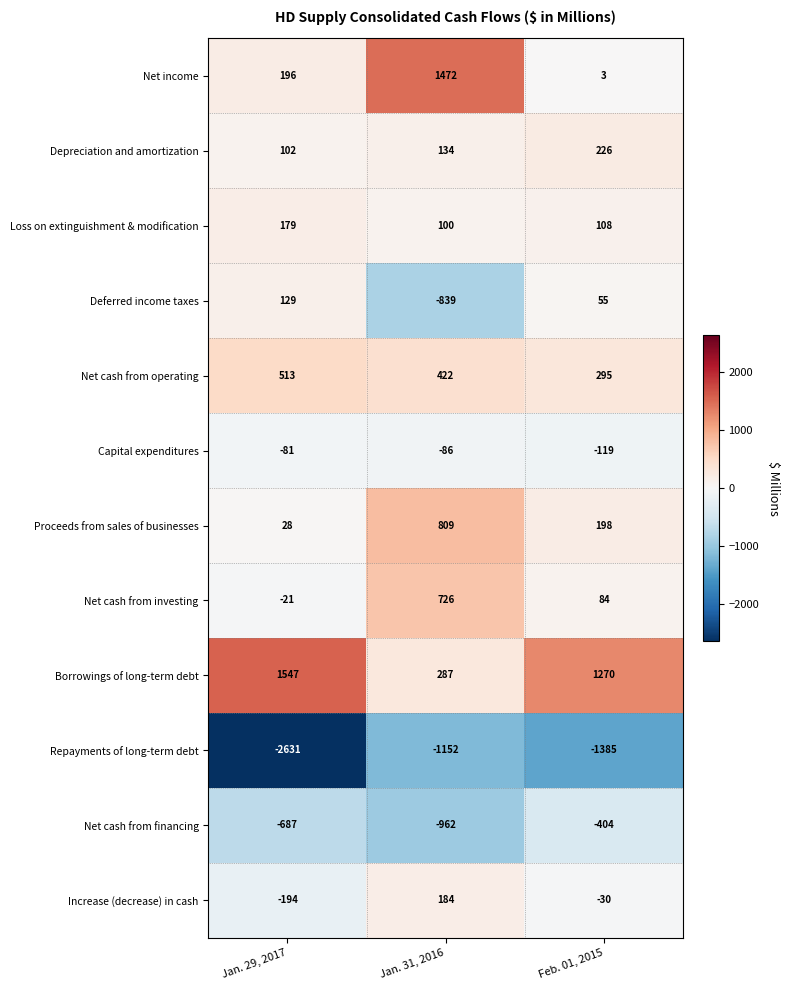

Where is Increase (decrease) in cash nearest to the value -5?

Feb. 01, 2015